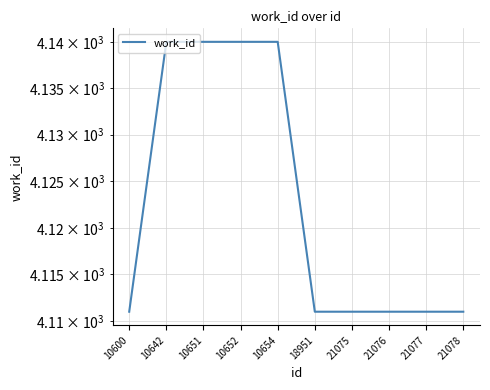

At which category does the chart reach its minimum across all series?

10600